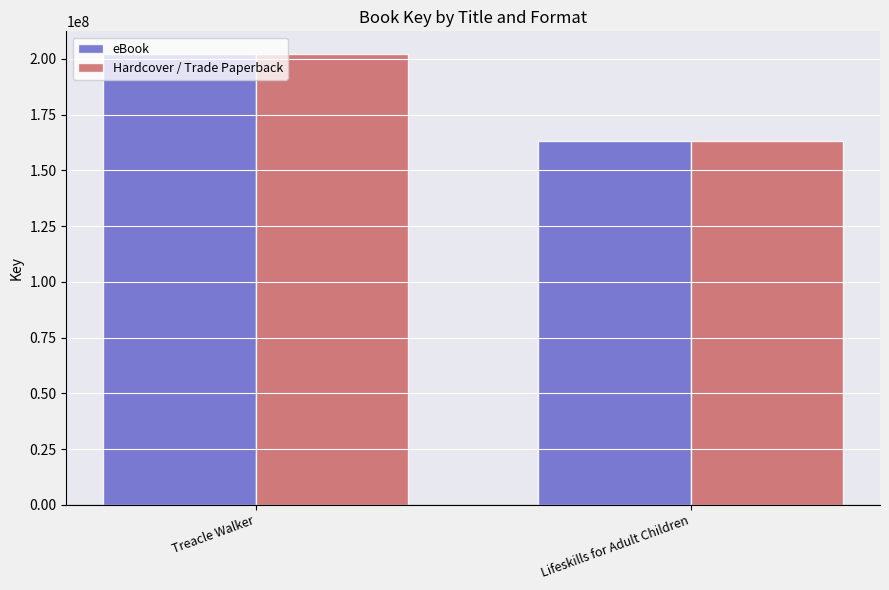

What is the maximum value shown in the chart?

202214386